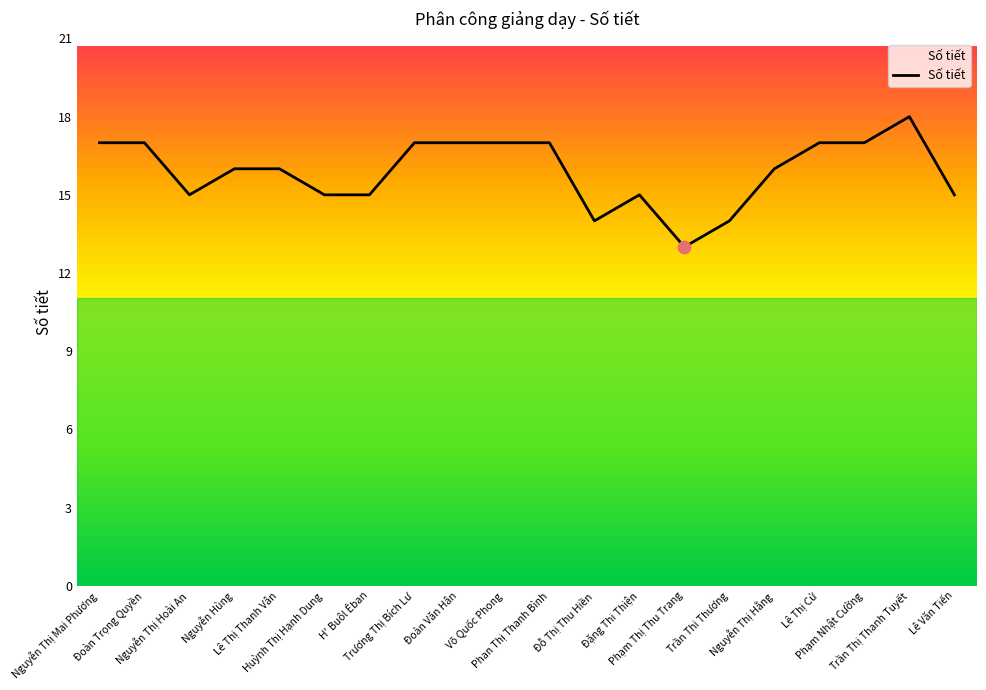

Between H' Buôl Êban and Võ Quốc Phong, which is larger?

Võ Quốc Phong